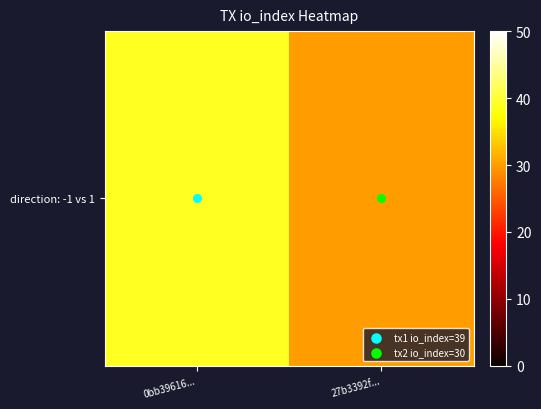

What is the sum of all values?

69